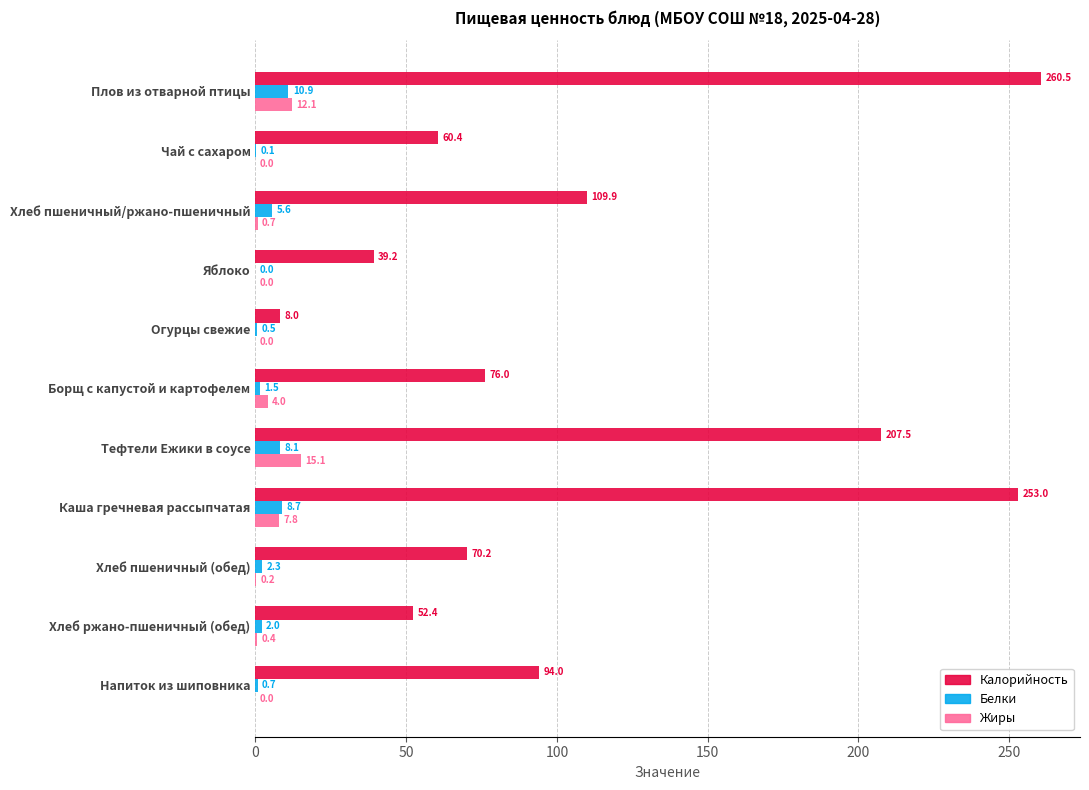

The value of Калорийность at Яблоко is 39.2. True or false?

True